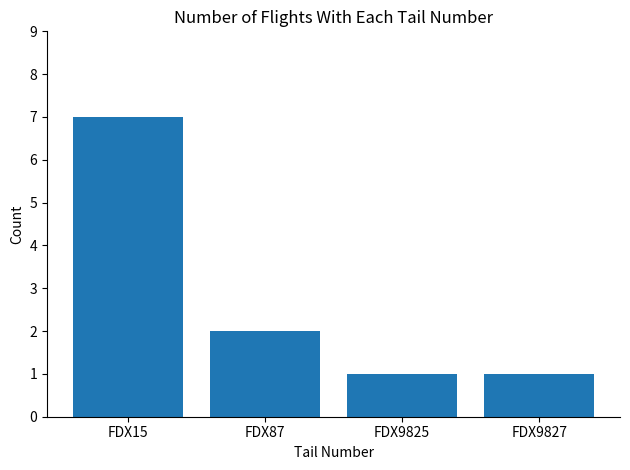

What is the change in value from FDX15 to FDX9827?

-6